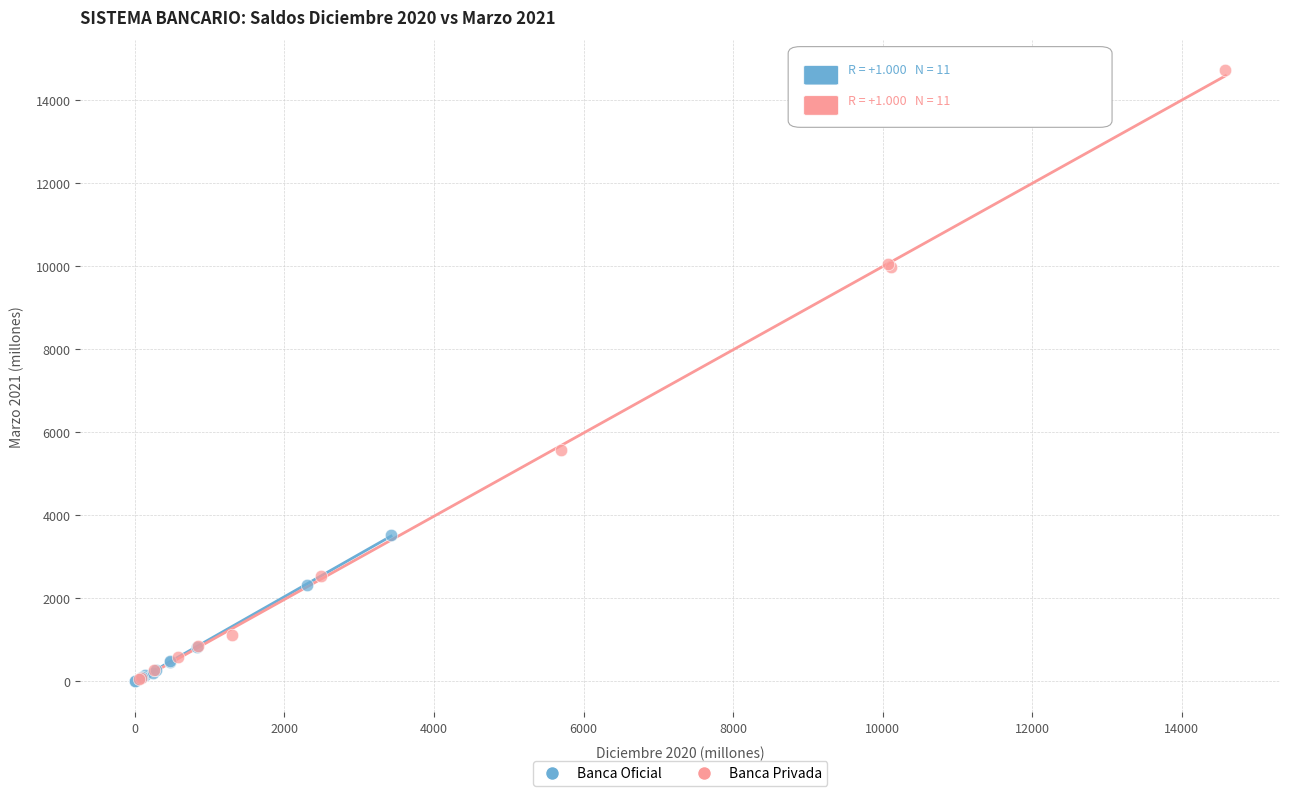

Which series has the widest spread of Y values?

Banca Privada